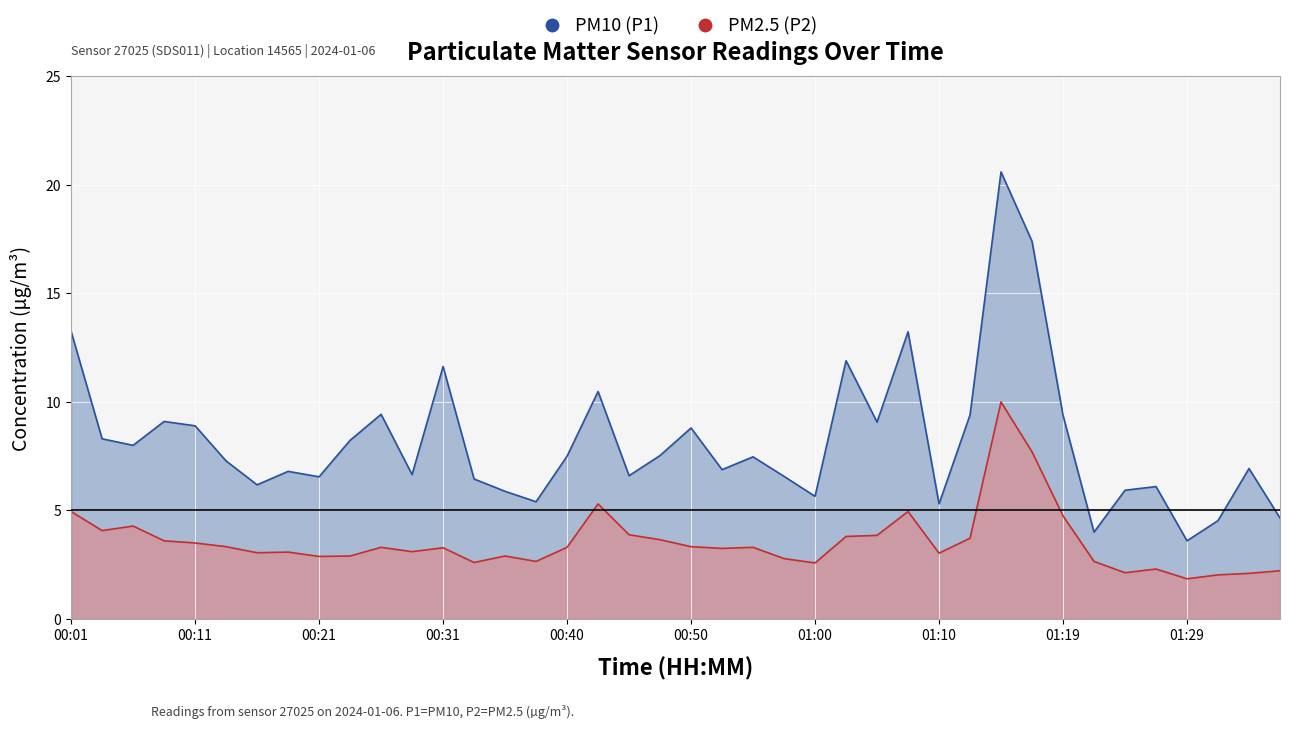

How many interior local peaks does the PM2.5 (P2) series have?

10